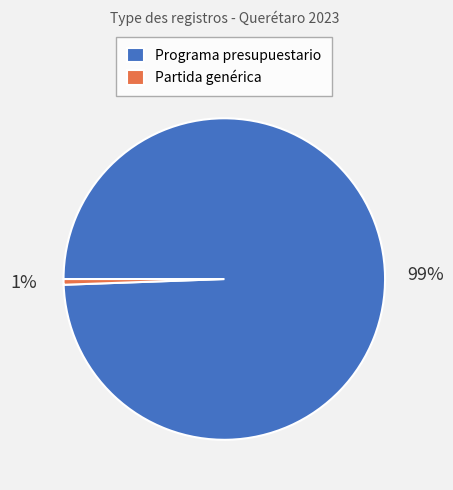

To the nearest percent, what is the combined percentage of Programa presupuestario and Partida genérica?

100%